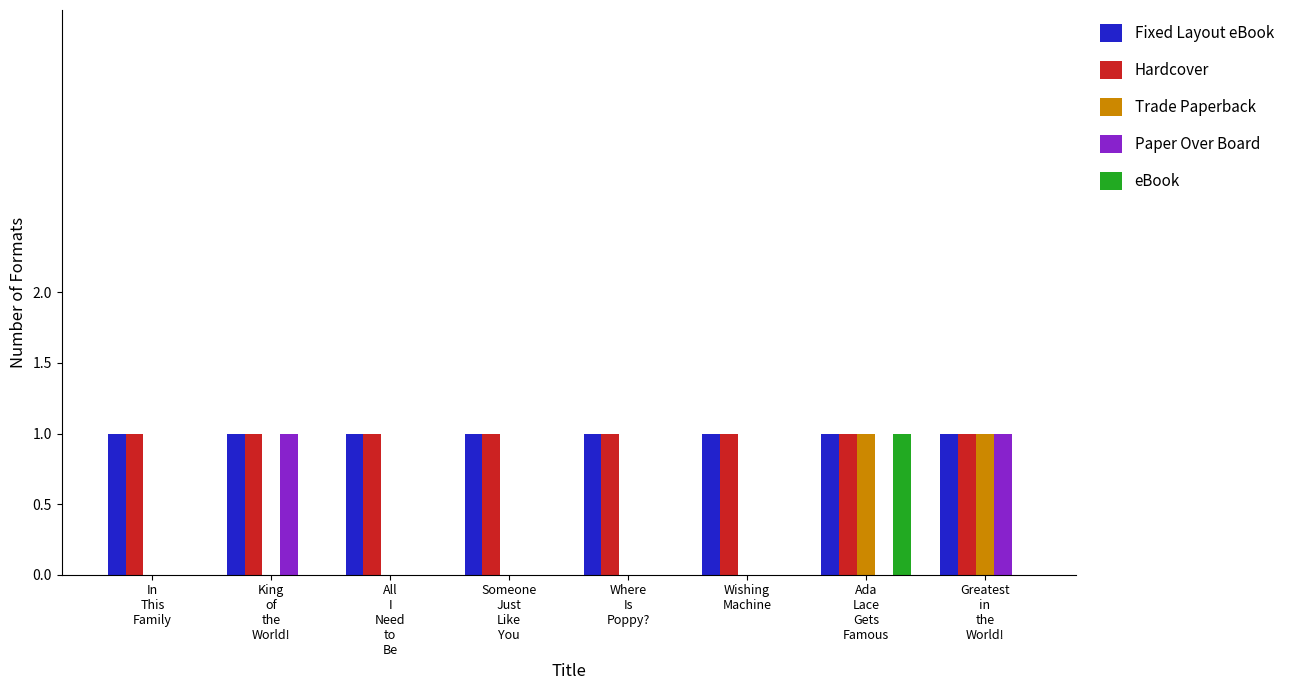

The Fixed Layout eBook series shows 1 at King
of
the
World!. True or false?

True